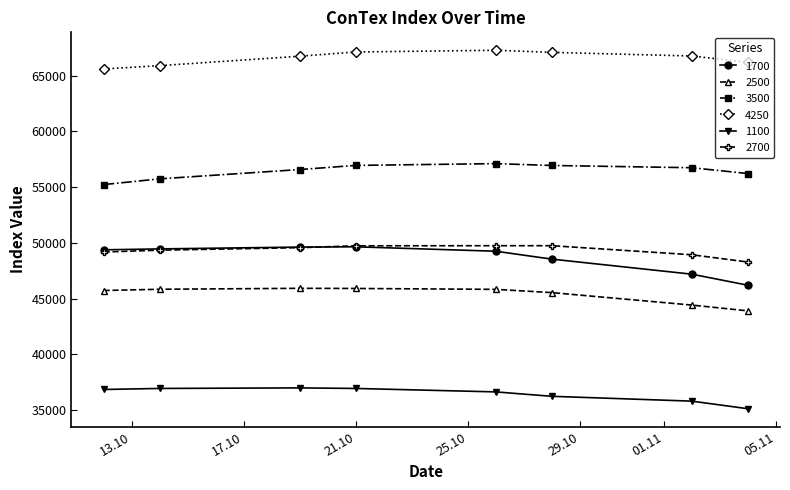

At how many categories does at least one series exceed 38664?

8